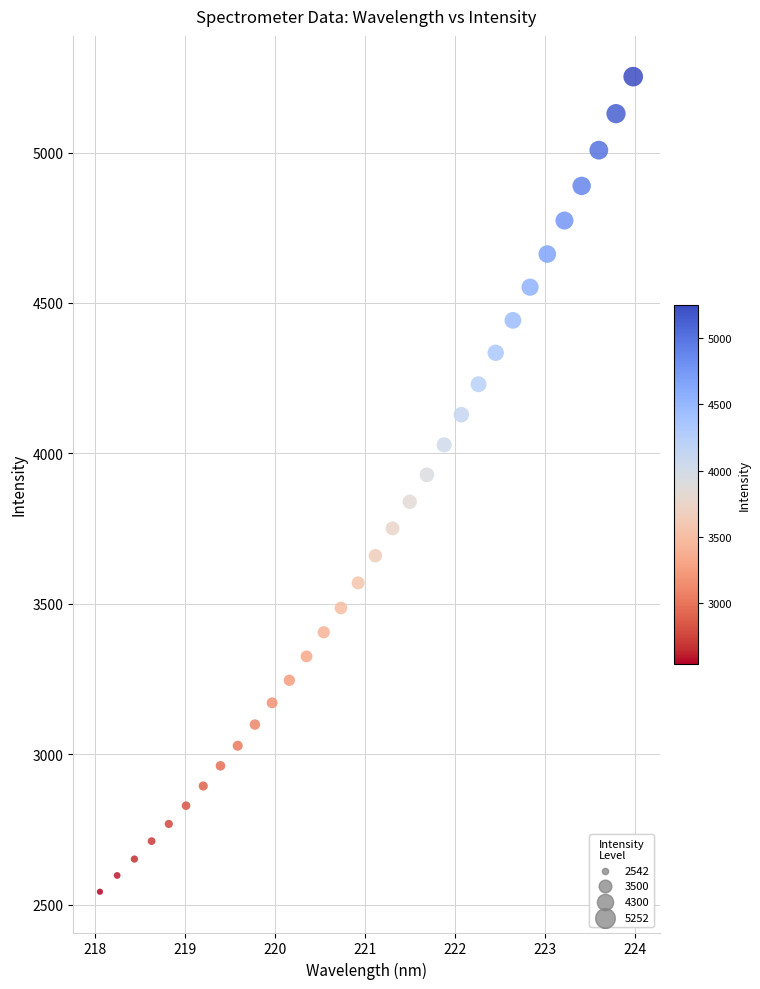

What is the range of X values (max minus min)?

5.9